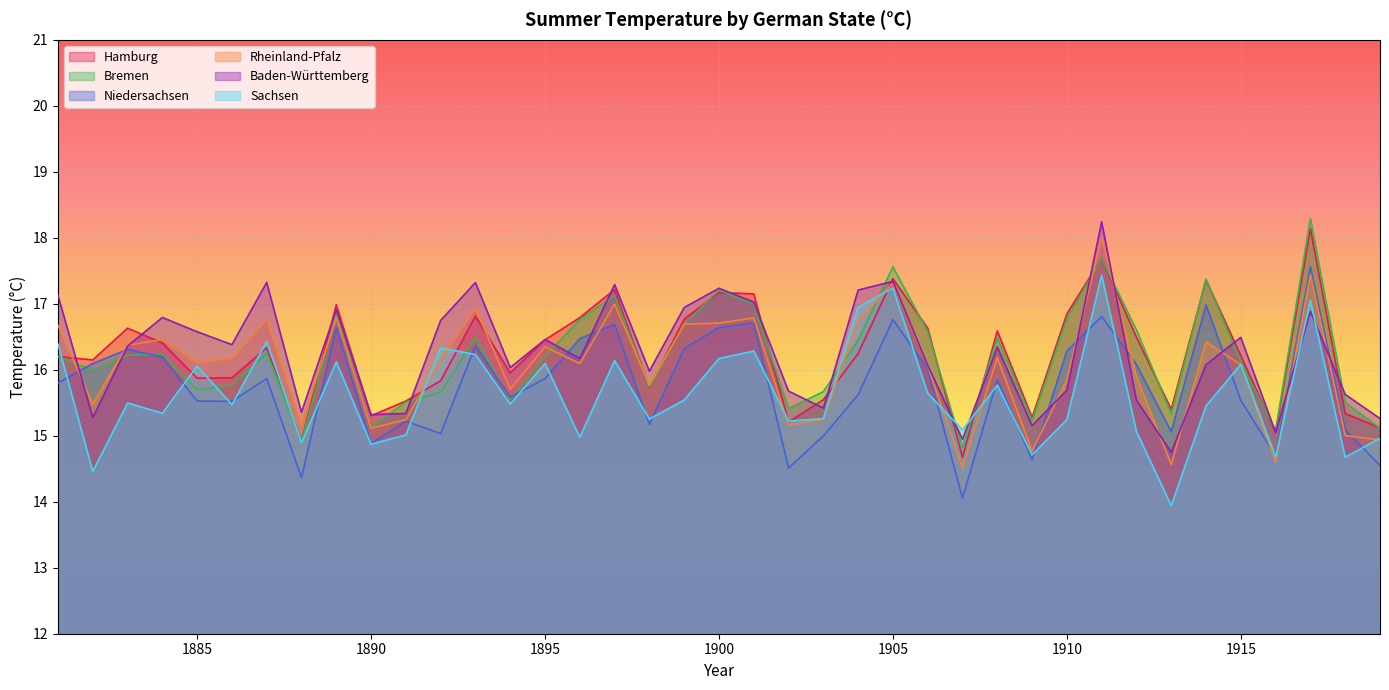

How many lines are shown in the chart?

6